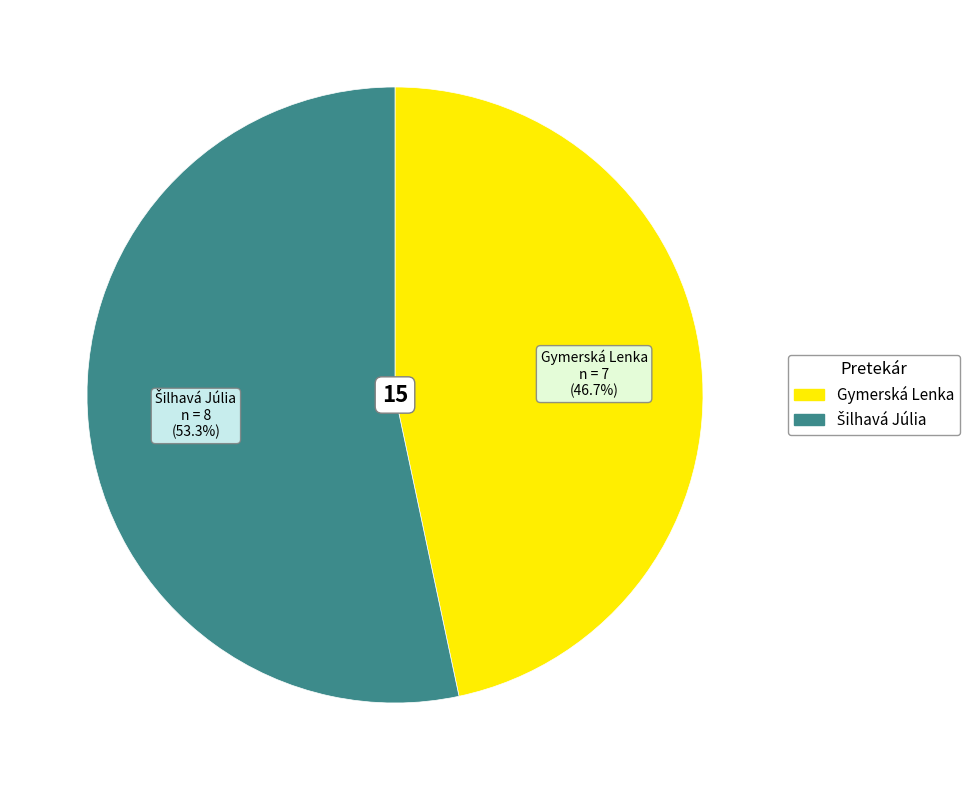

Which category has the smallest portion of the pie?

Gymerská Lenka